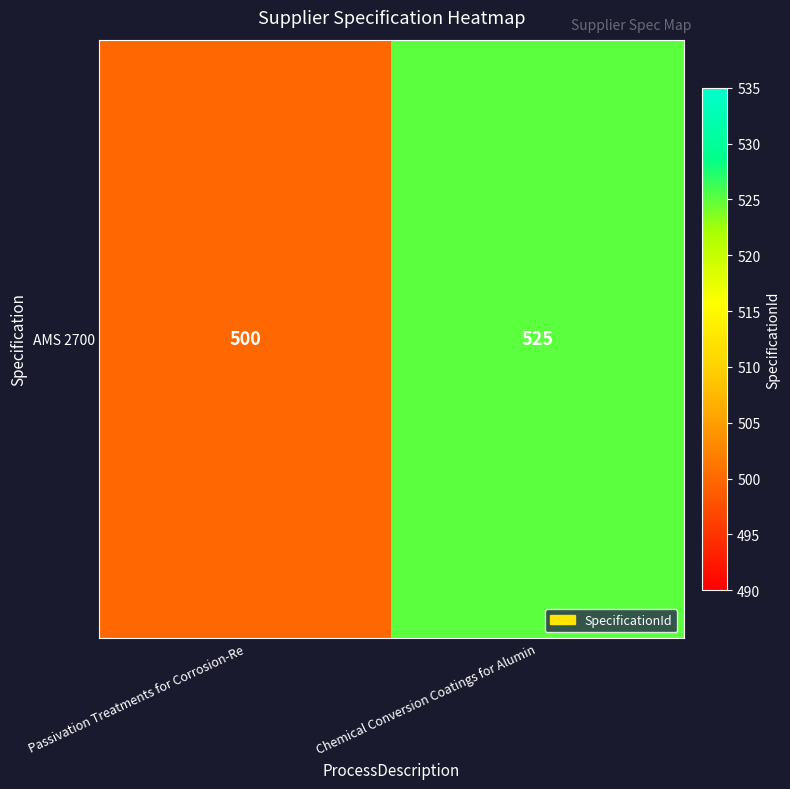

At which category does the chart reach its peak across all series?

Chemical Conversion Coatings for Alumin